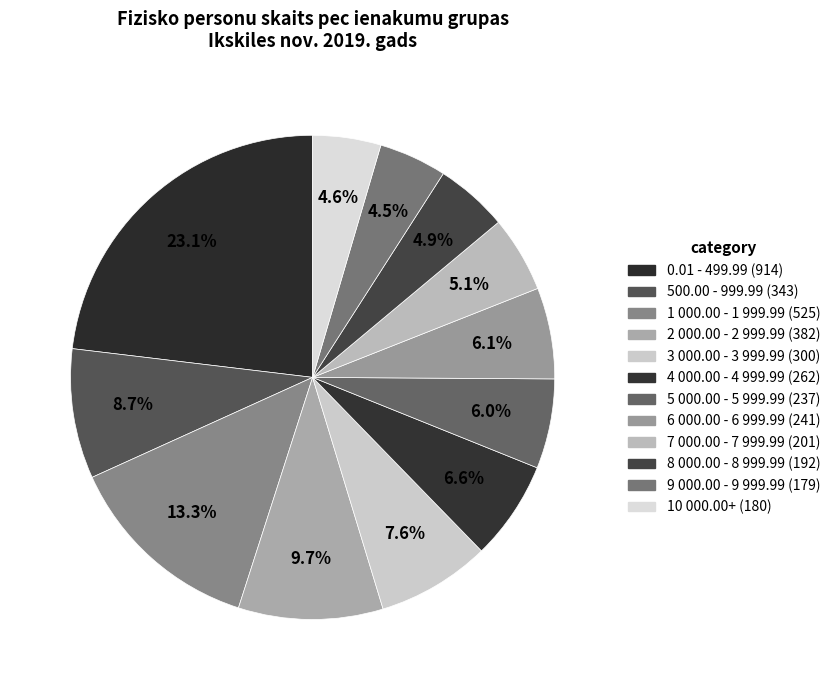

Rank the categories by value from lowest to highest.

9 000.00 - 9 999.99, 10 000.00+, 8 000.00 - 8 999.99, 7 000.00 - 7 999.99, 5 000.00 - 5 999.99, 6 000.00 - 6 999.99, 4 000.00 - 4 999.99, 3 000.00 - 3 999.99, 500.00 - 999.99, 2 000.00 - 2 999.99, 1 000.00 - 1 999.99, 0.01 - 499.99